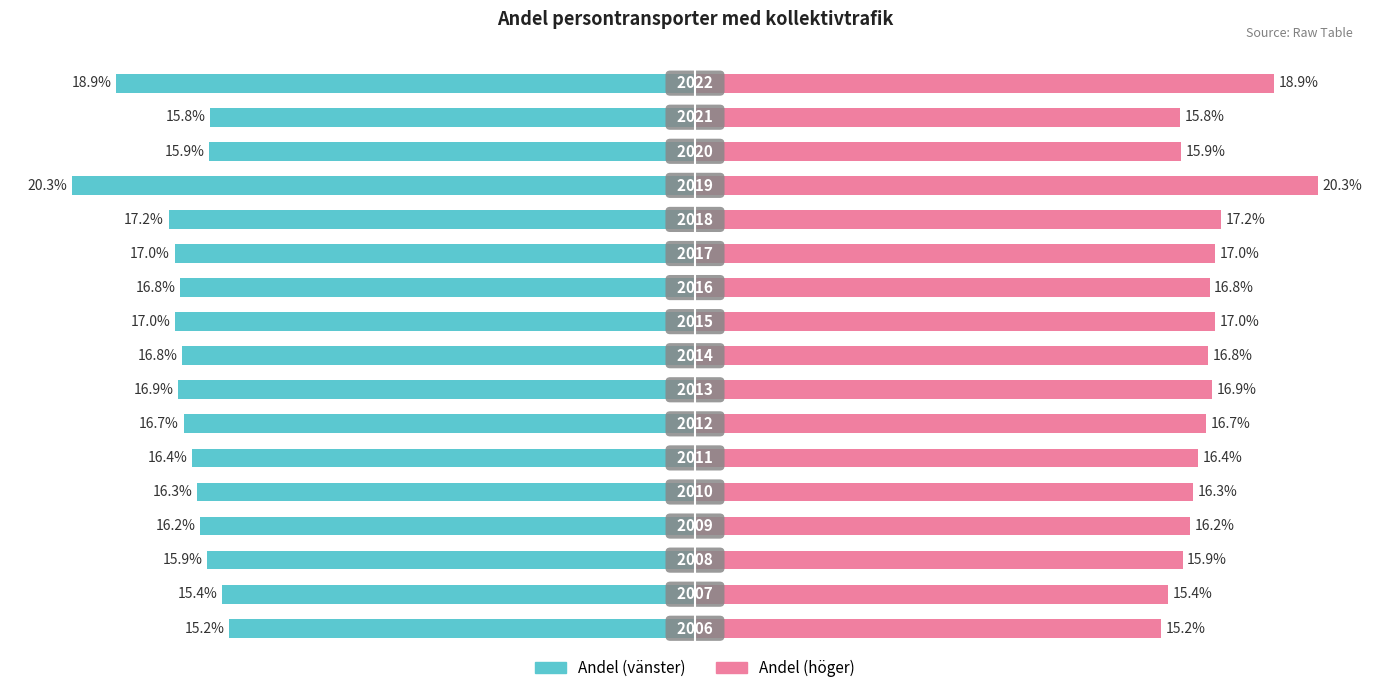

The value of Andel (vänster) at 6 is -16.7. True or false?

True